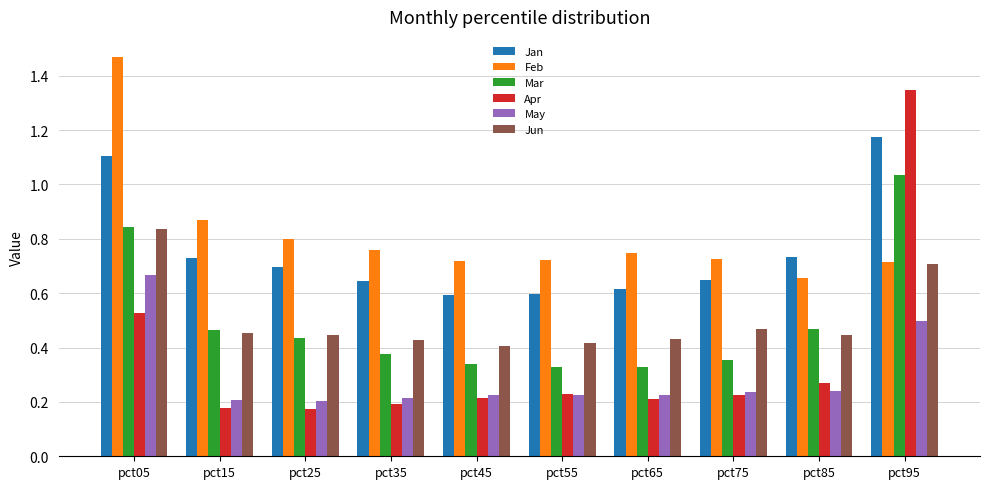

True or false: May has a value of 0.3 at pct15.

False